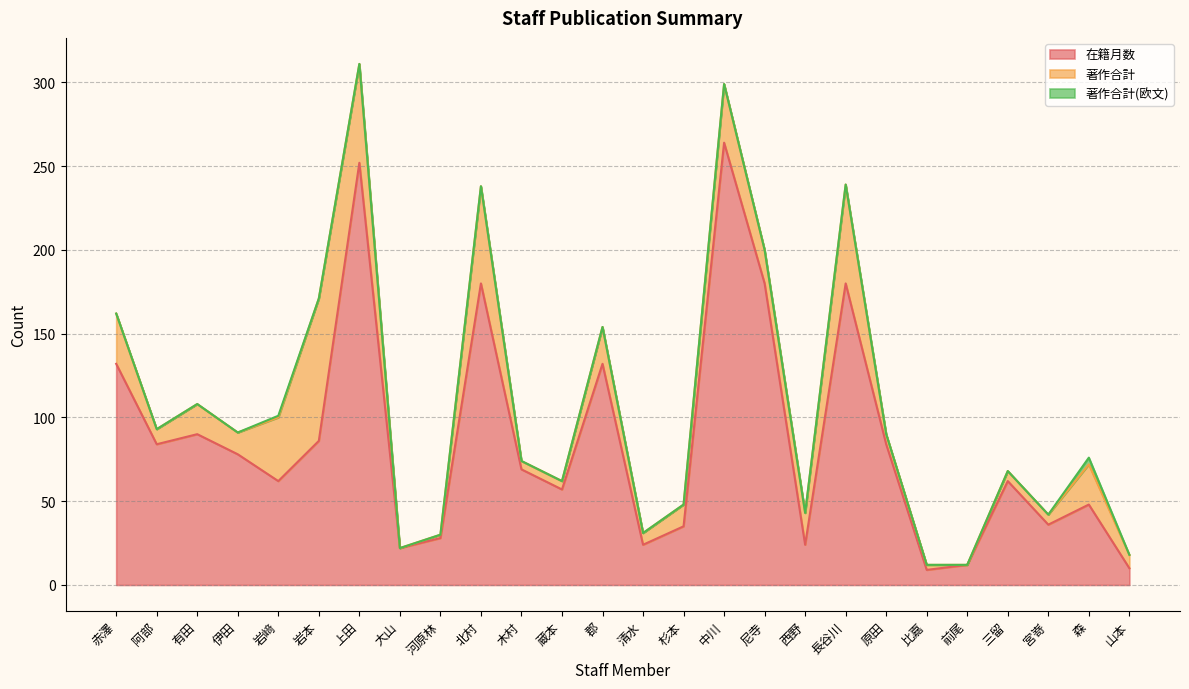

Does the chart display data point markers on the line(s)?

No